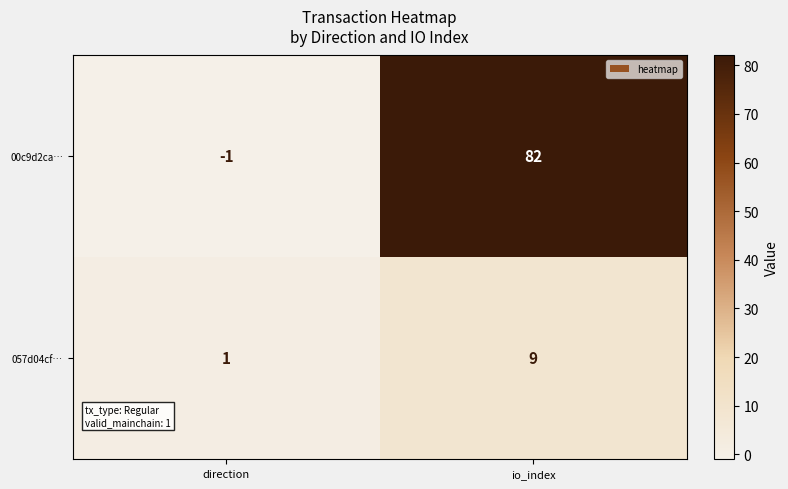

Count the number of categories in the chart.

2